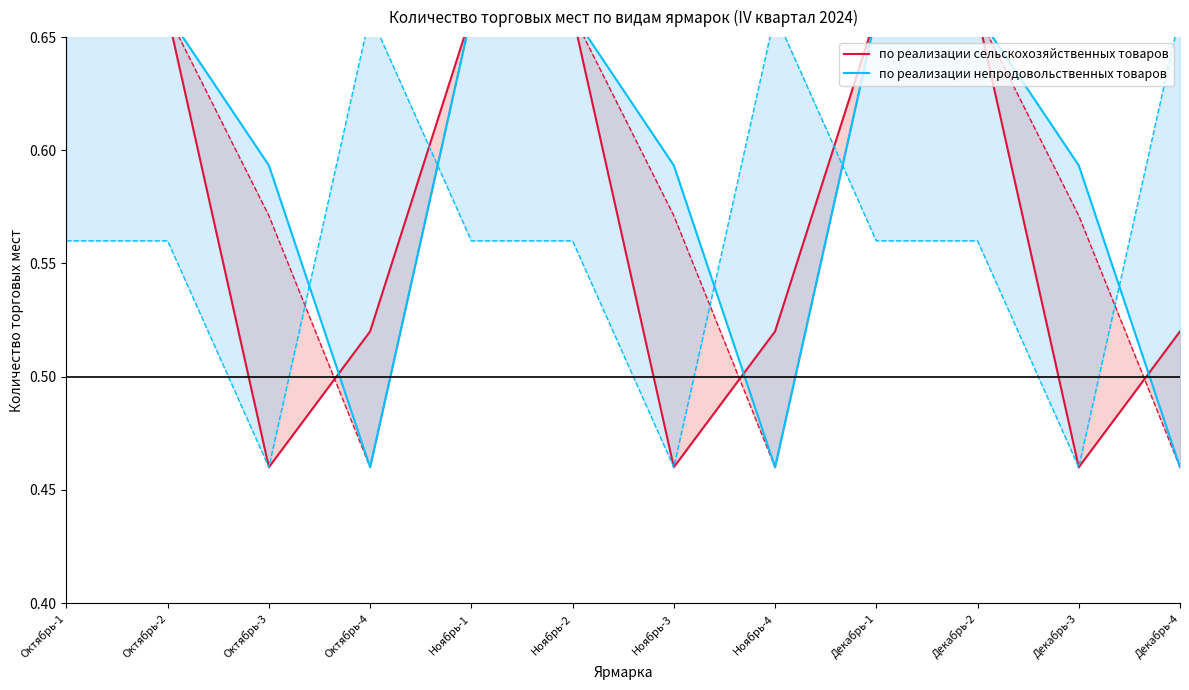

At which category is the sum across all series the highest?

Октябрь-1